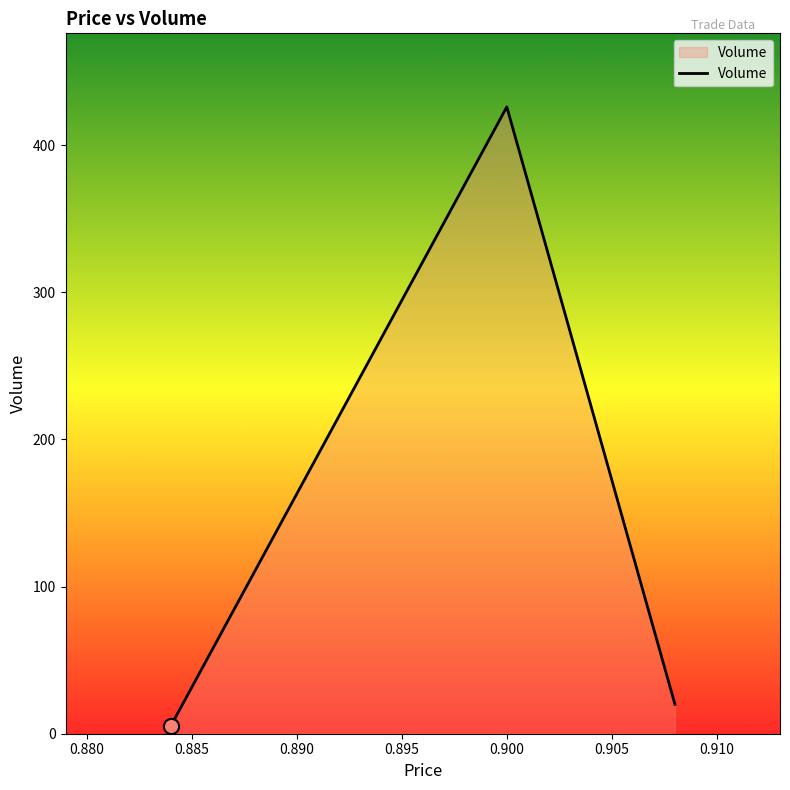

What is the difference between the second highest and minimum values?

15